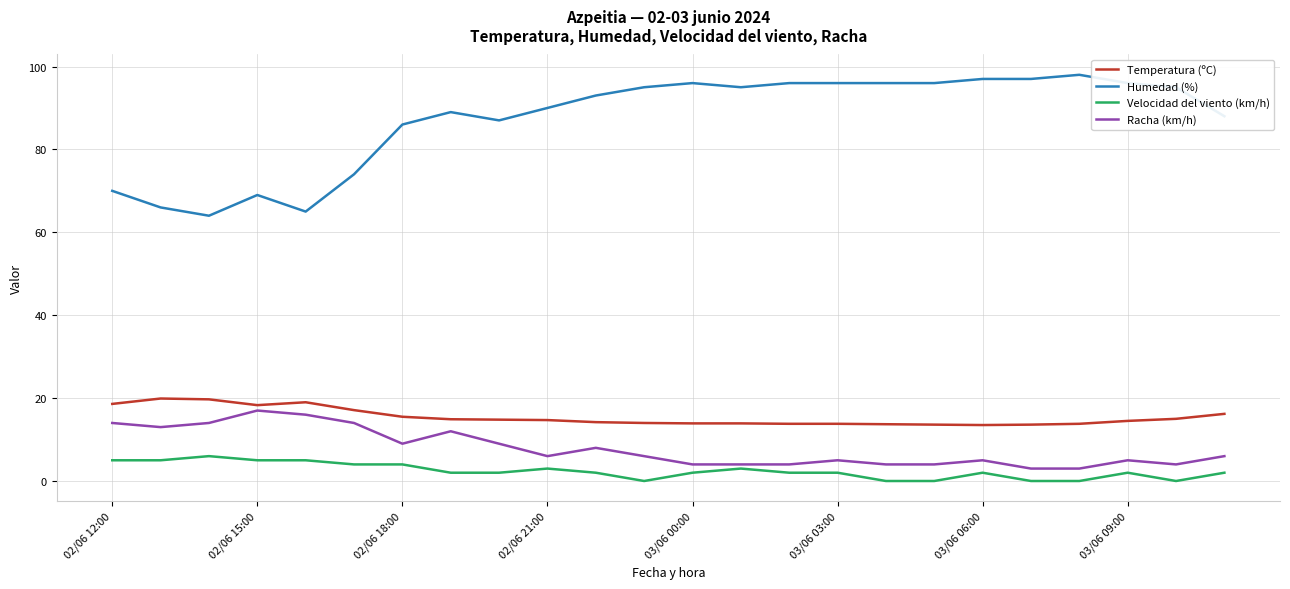

What is the highest value of the Racha (km/h) series?

17.0